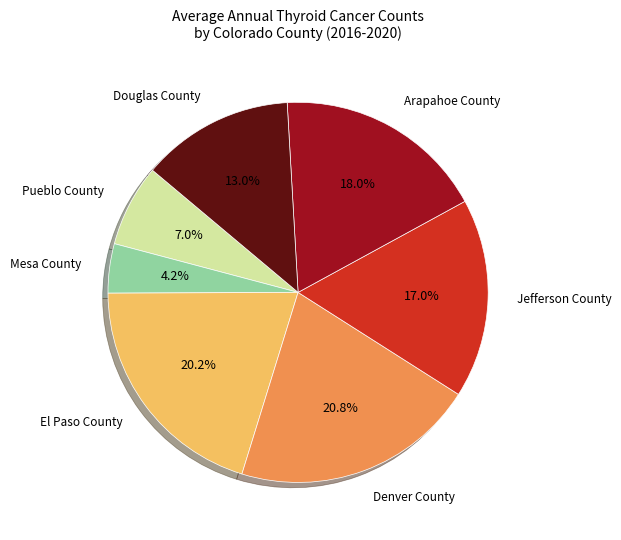

What portion of the pie excludes Mesa County?

95.8%